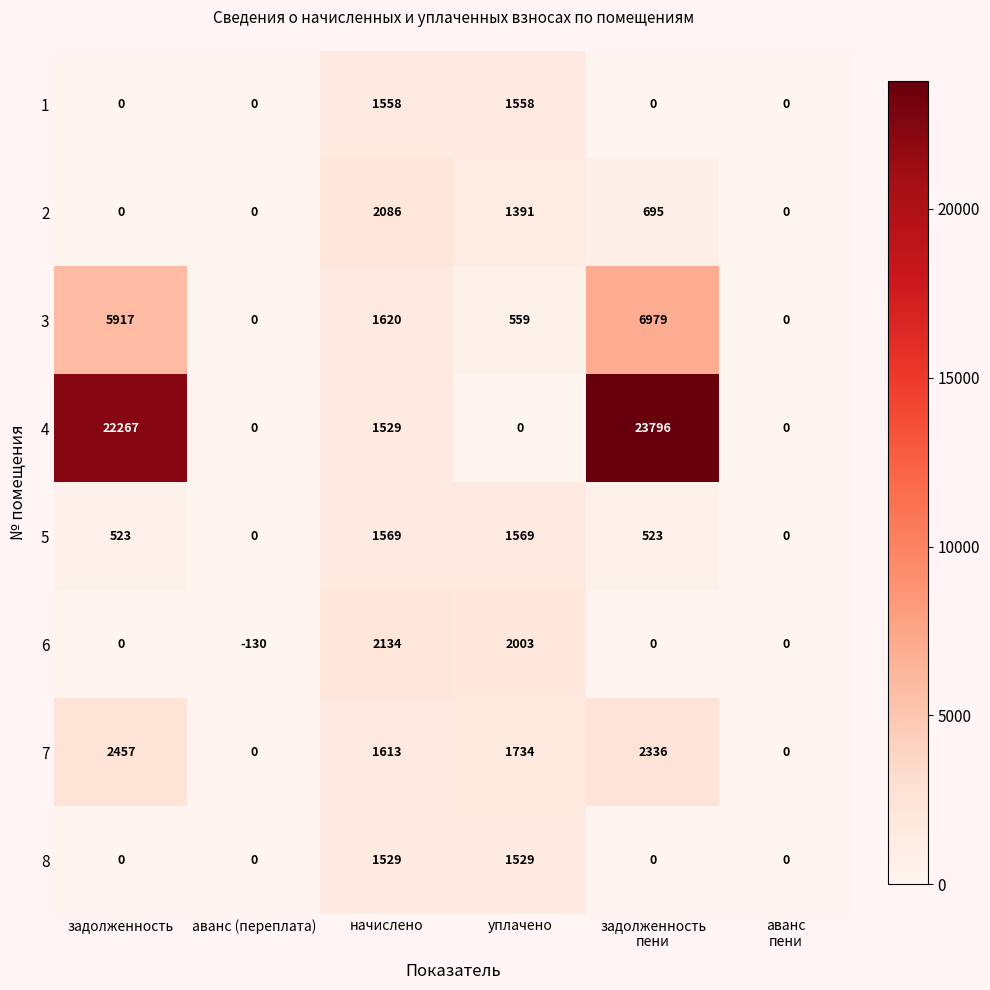

How many distinct data groups are displayed?

8